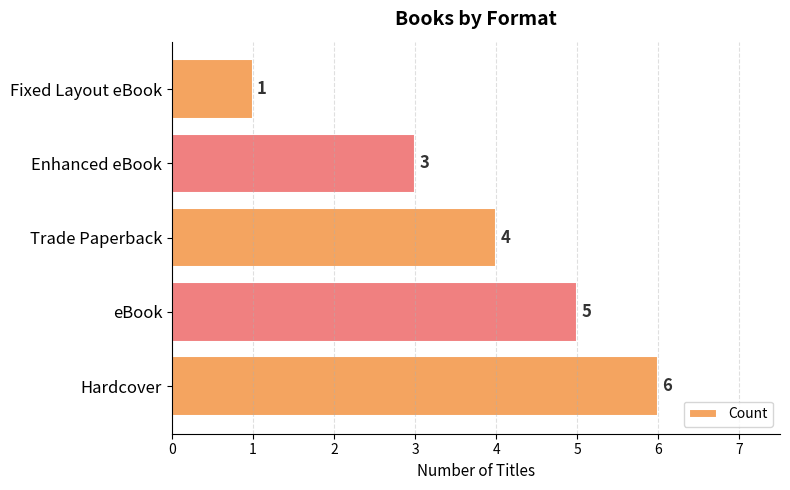

Rank the categories by value from highest to lowest.

Hardcover, eBook, Trade Paperback, Enhanced eBook, Fixed Layout eBook